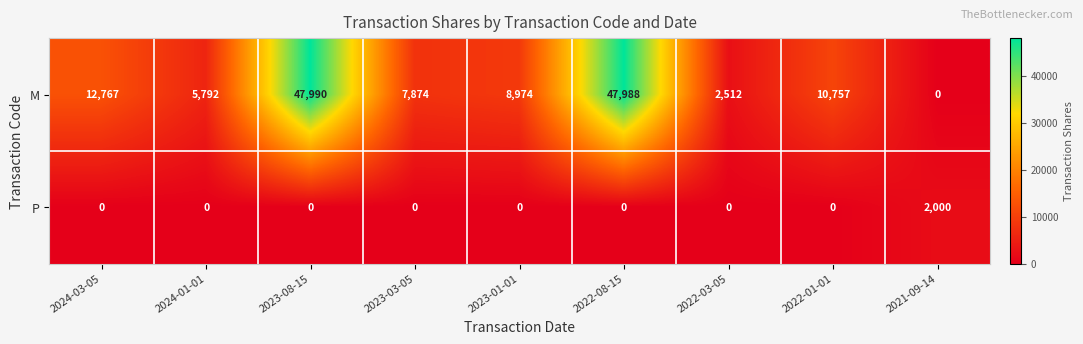

List the series in order of their peak value, highest first.

M, P